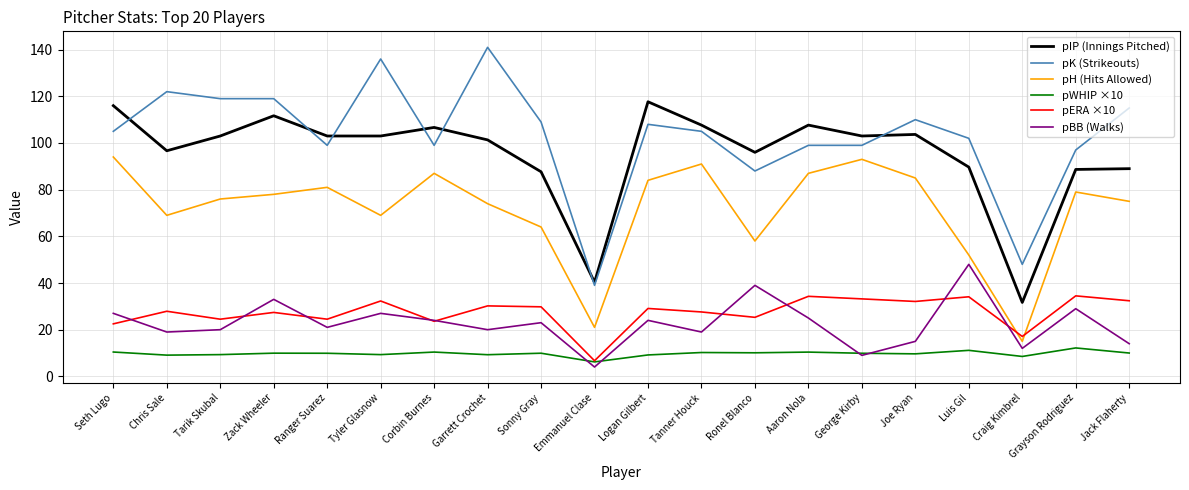

Is the value of pBB (Walks) at Seth Lugo greater than the value of pH (Hits Allowed) at Garrett Crochet?

No